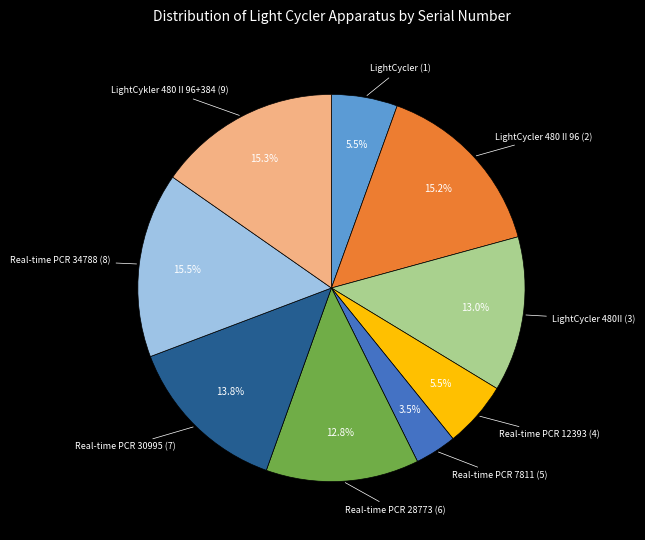

To the nearest percent, what is the difference between the LightCycler 480II (3) and Real-time PCR 30995 (7) slice percentages?

1%